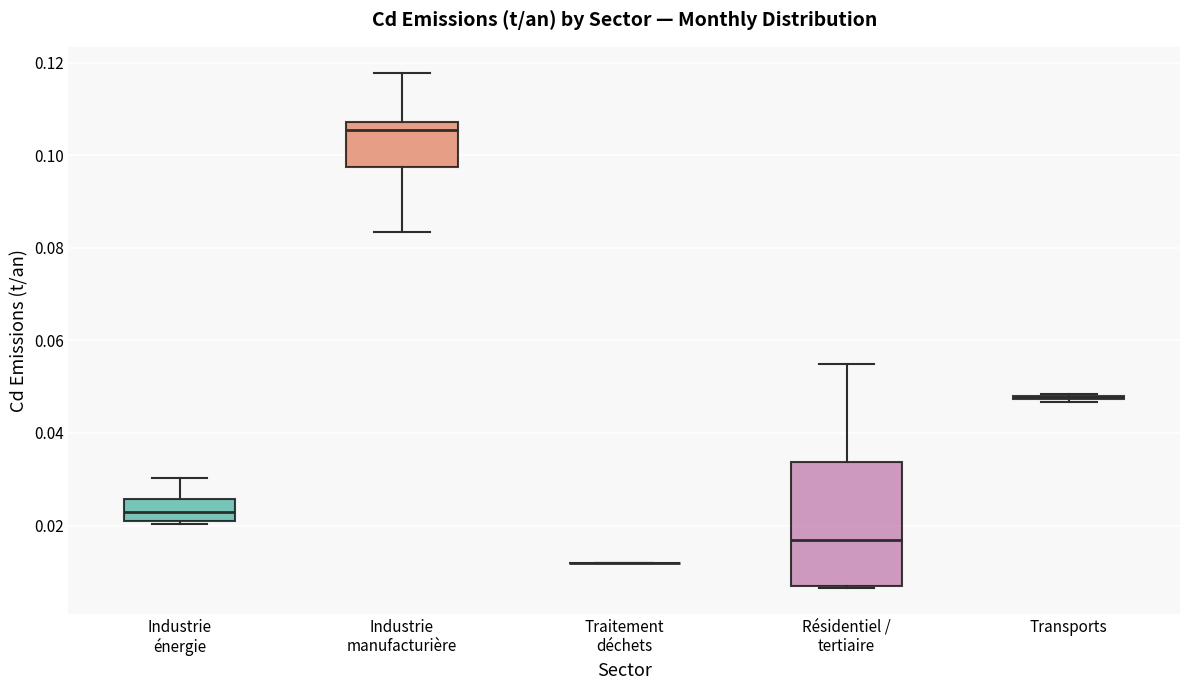

Which box is the tallest, from its lower edge to its upper edge?

Résidentiel / tertiaire